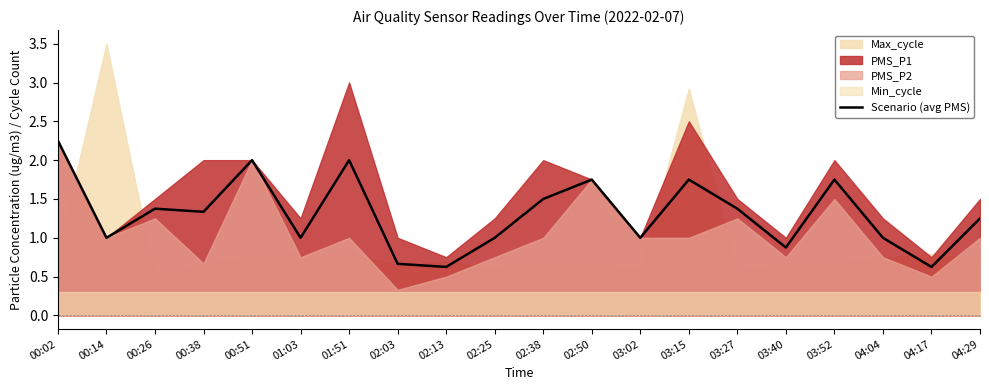

Where is the first local minimum?

00:14